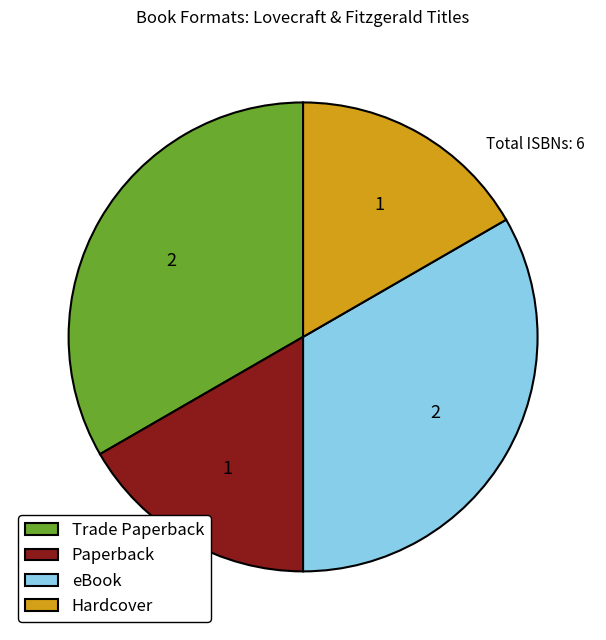

Approximately how many times larger is the value at eBook compared to Hardcover?

2.0